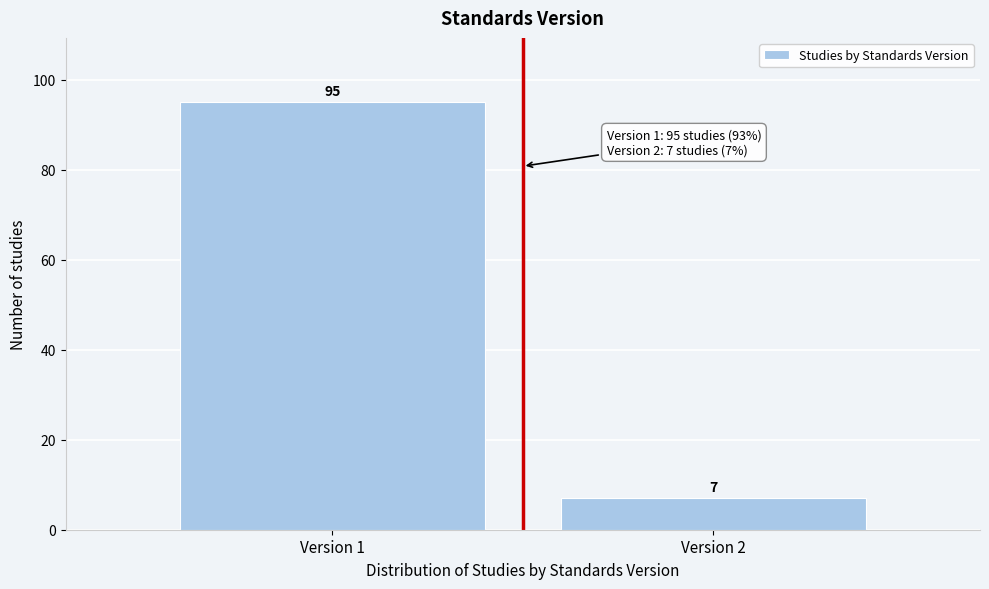

Reading left to right, list all the values displayed in this chart.

Version 1=95	Version 2=7